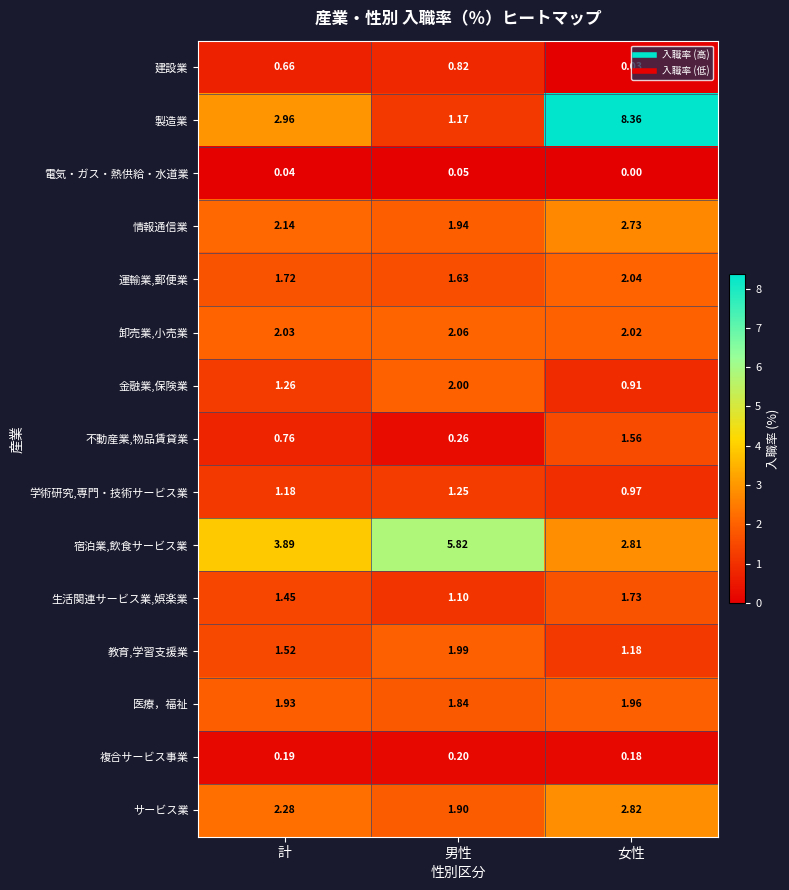

List the series in order of their peak value, lowest first.

電気・ガス・熱供給・水道業, 複合サービス事業, 建設業, 学術研究,専門・技術サービス業, 不動産業,物品賃貸業, 生活関連サービス業,娯楽業, 医療，福祉, 教育,学習支援業, 金融業,保険業, 運輸業,郵便業, 卸売業,小売業, 情報通信業, サービス業, 宿泊業,飲食サービス業, 製造業